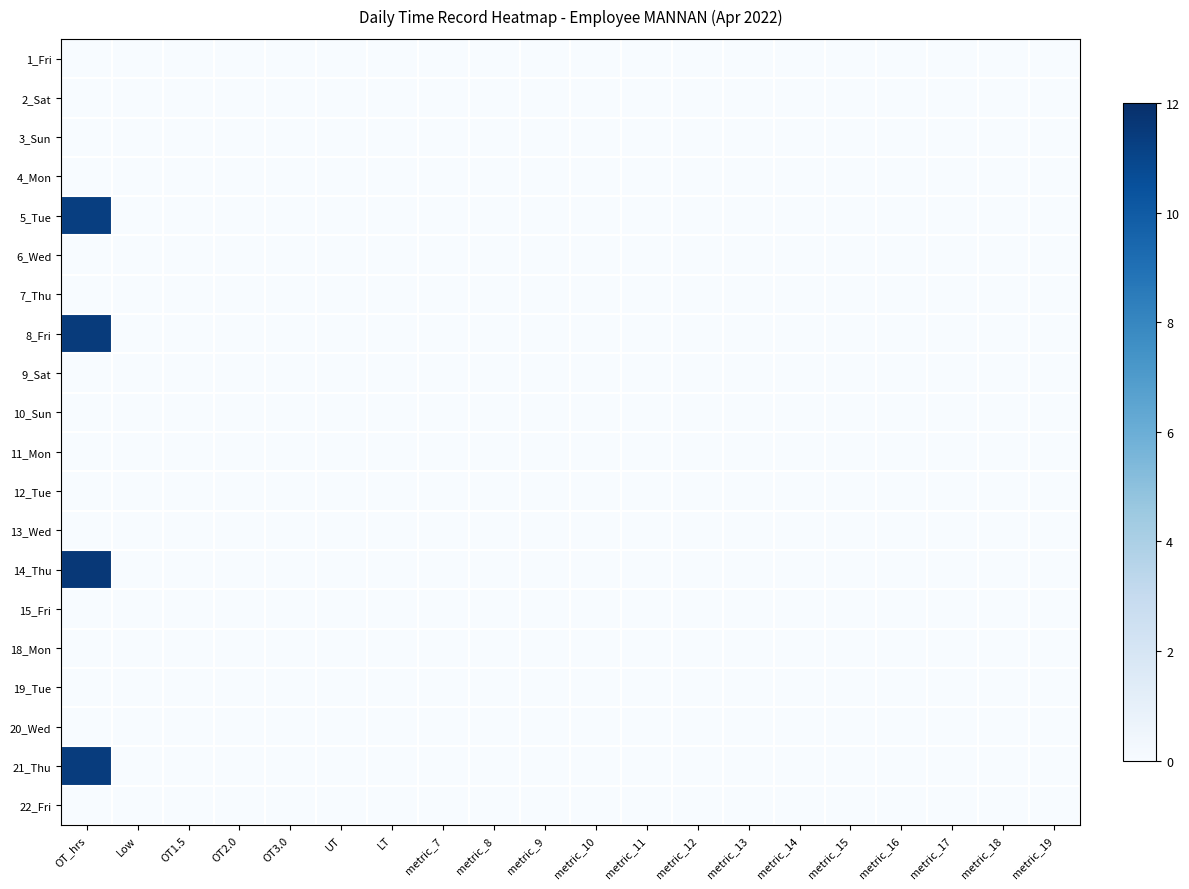

At how many categories does at least one series exceed 1?

1